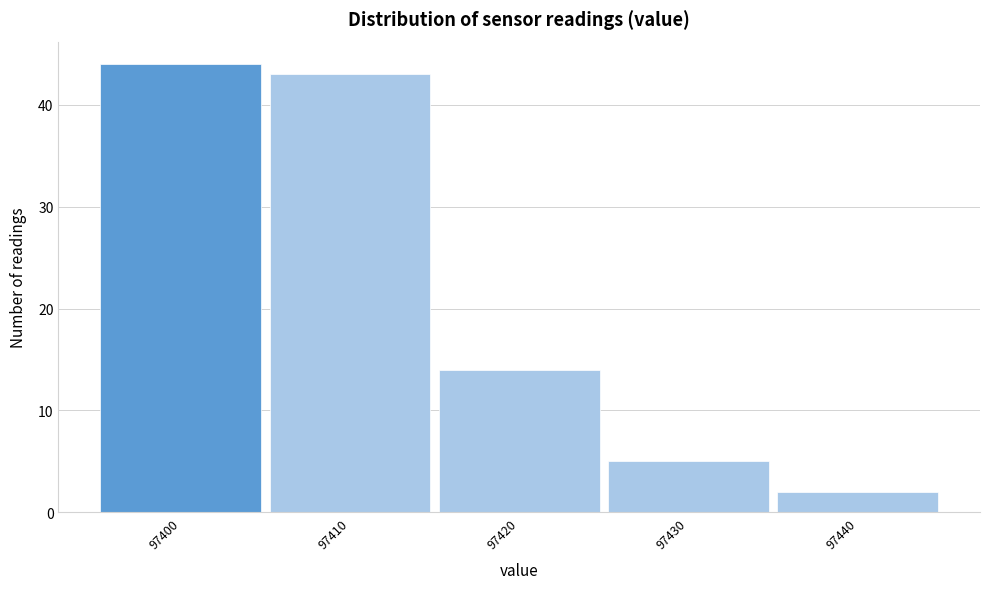

Reading right to left, what are all the values shown in this chart?

97440=2	97430=5	97420=14	97410=43	97400=44